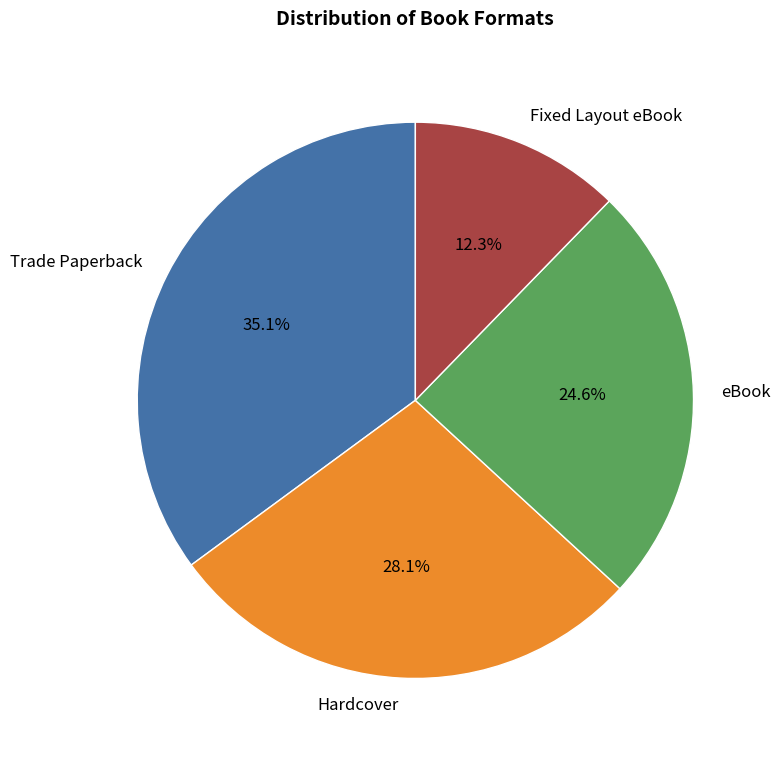

Which has a higher value, Hardcover or Fixed Layout eBook?

Hardcover